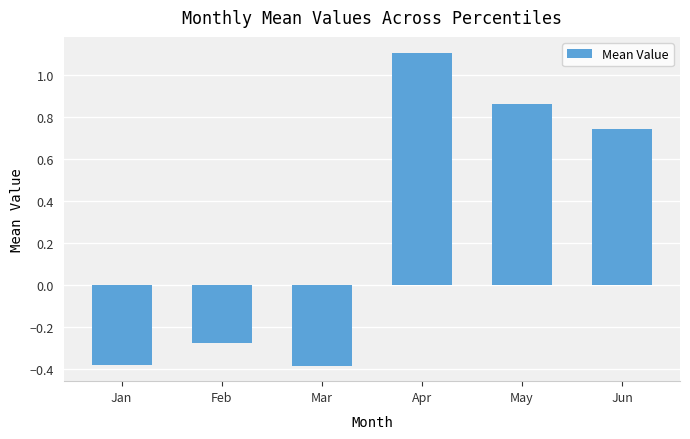

What is the change in value from Apr to May?

-0.2